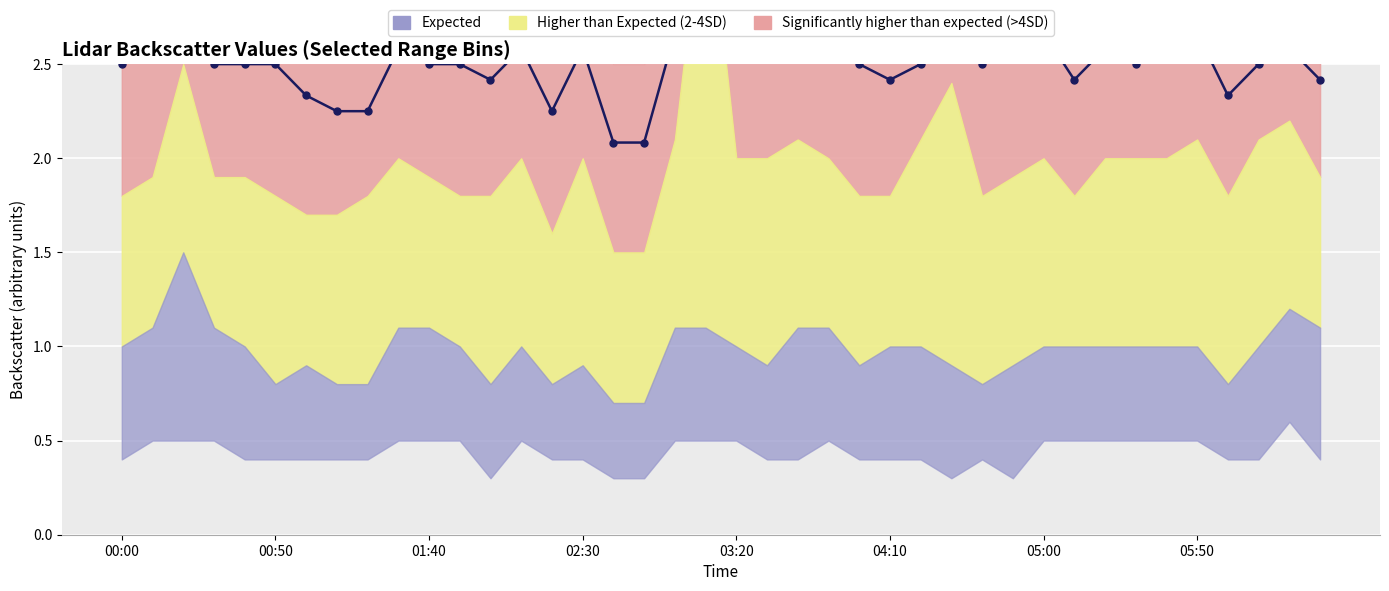

What is the value of the 11th point from the left?

2.5